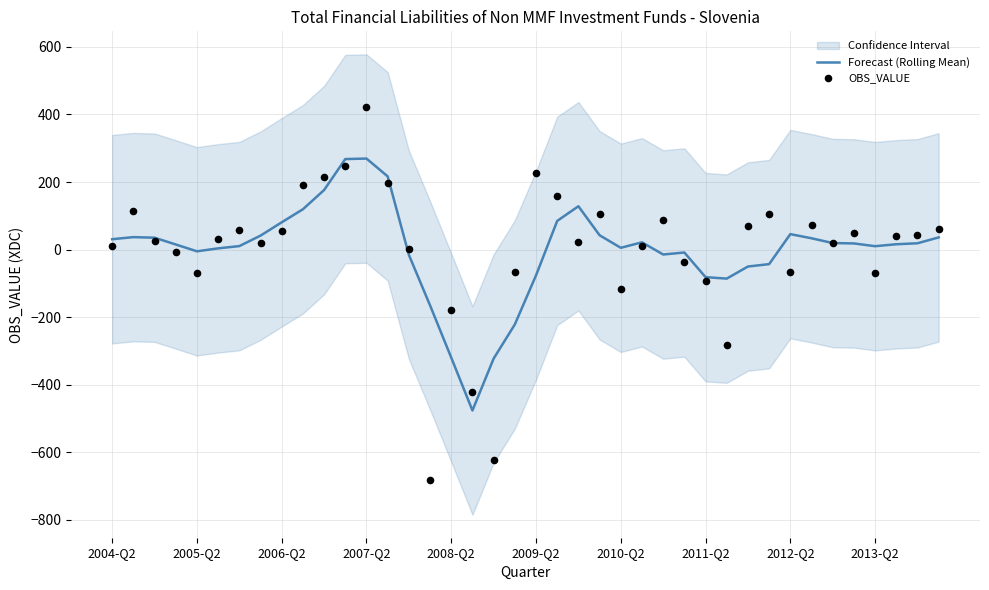

What are all the series names shown in the legend?

Forecast (Rolling Mean), OBS_VALUE